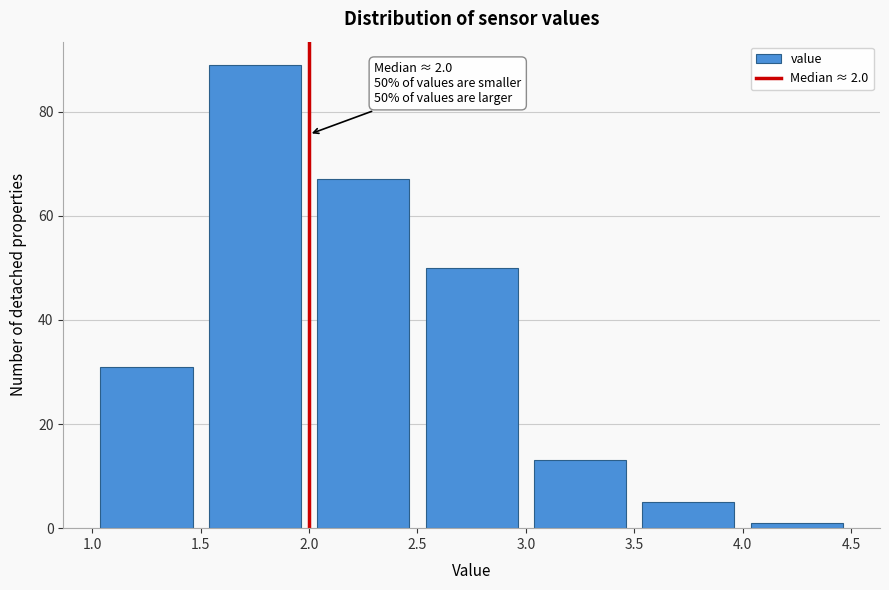

Which range on the x-axis has the tallest bar?

1.5 to 2.0